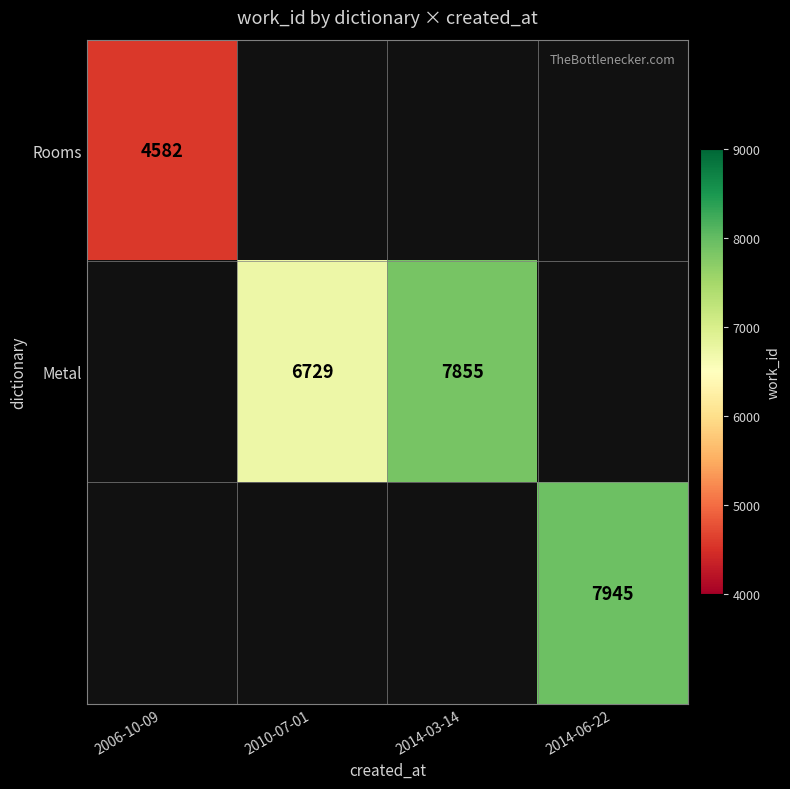

True or false: Rooms has a value of 4582 at 2006-10-09.

True